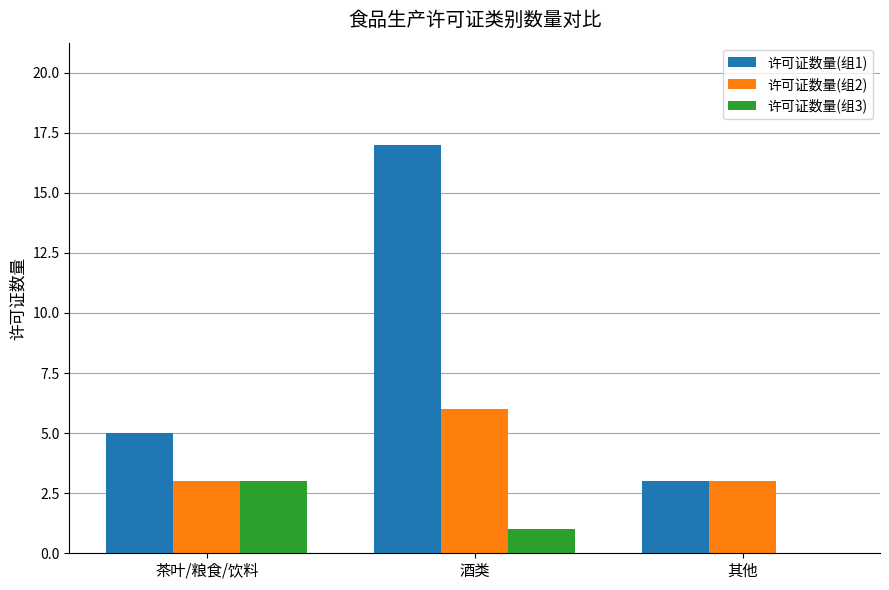

Count the 许可证数量(组3) values in the range 0 to 3.

3